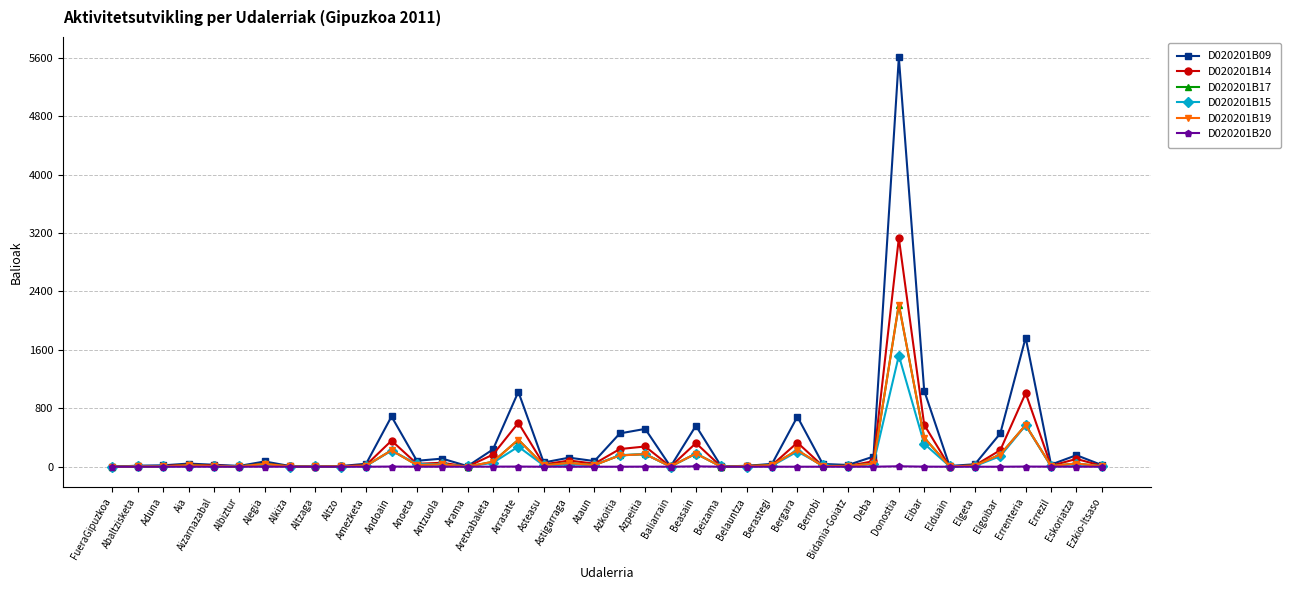

Is this an area chart (filled region under the line)?

No